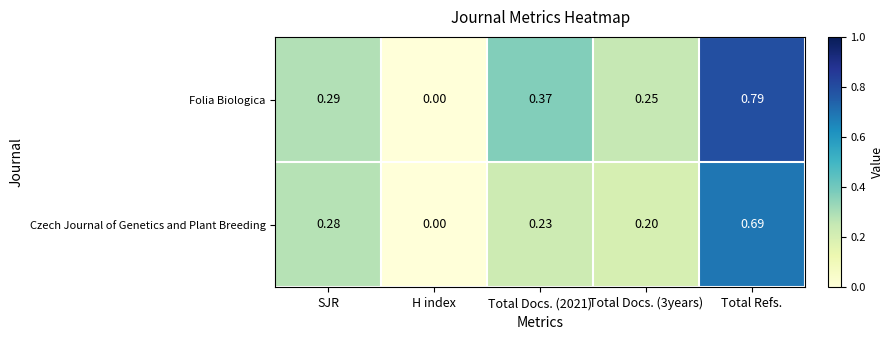

Rank the series by their average value, from highest to lowest.

Folia Biologica, Czech Journal of Genetics and Plant Breeding